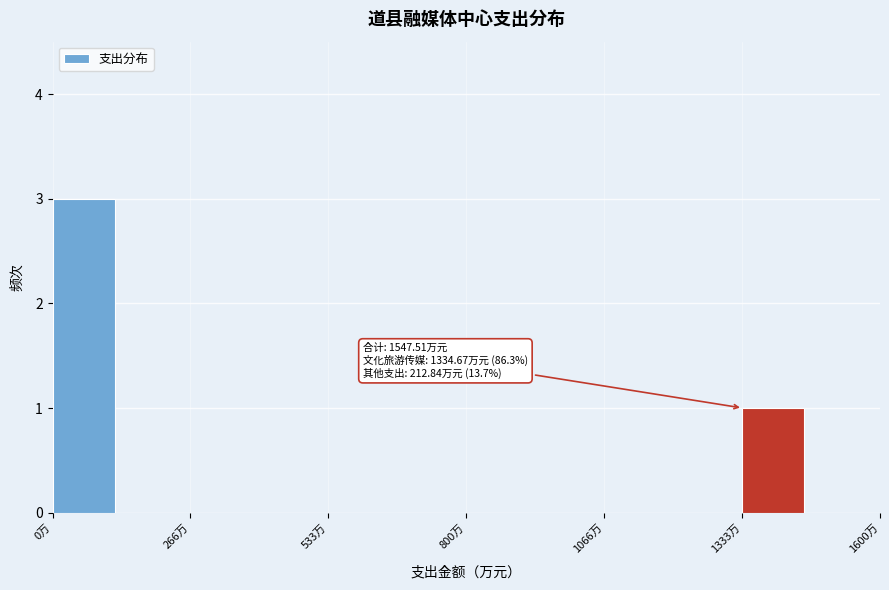

Read against the x-axis, roughly where is the centre of the tallest bar?

50